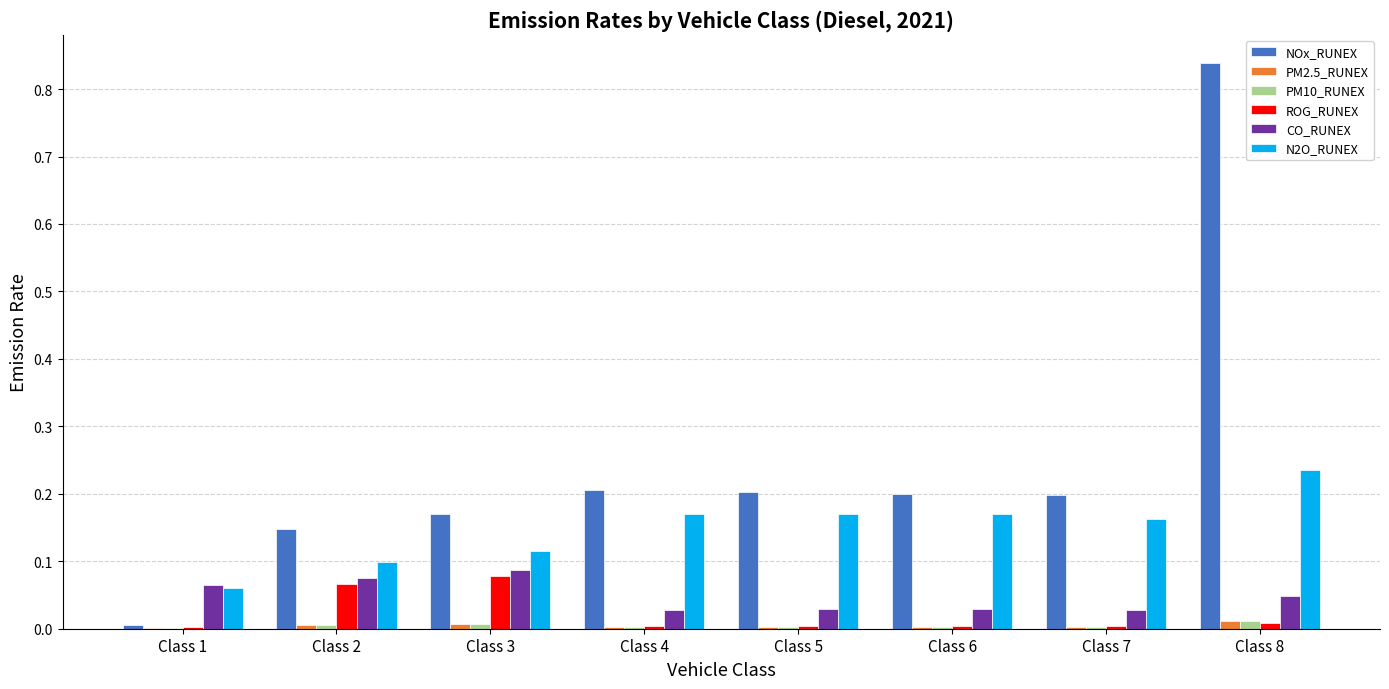

The value of NOx_RUNEX at Class 2 is 0.3. True or false?

False